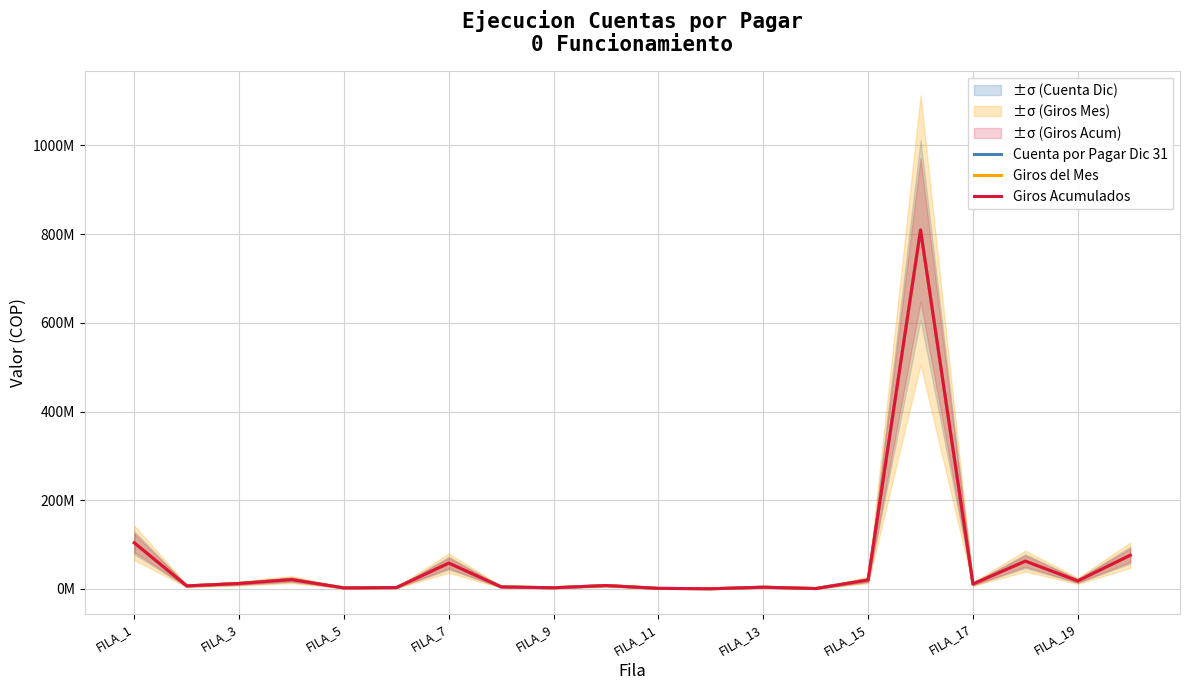

Where is the first local maximum for Cuenta por Pagar Dic 31?

FILA_7